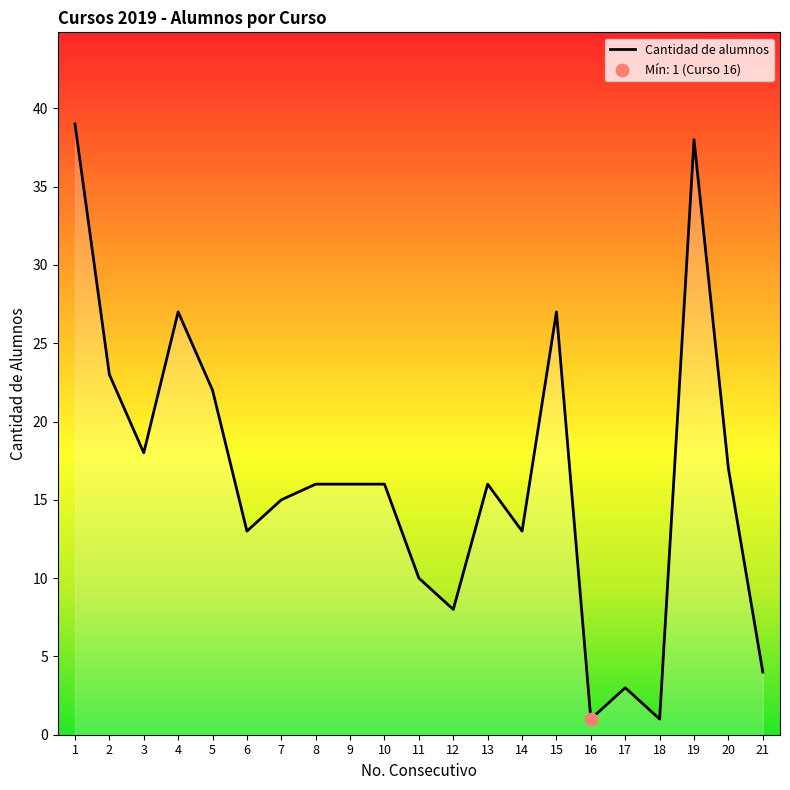

What is the change in value from 5 to 21?

-18